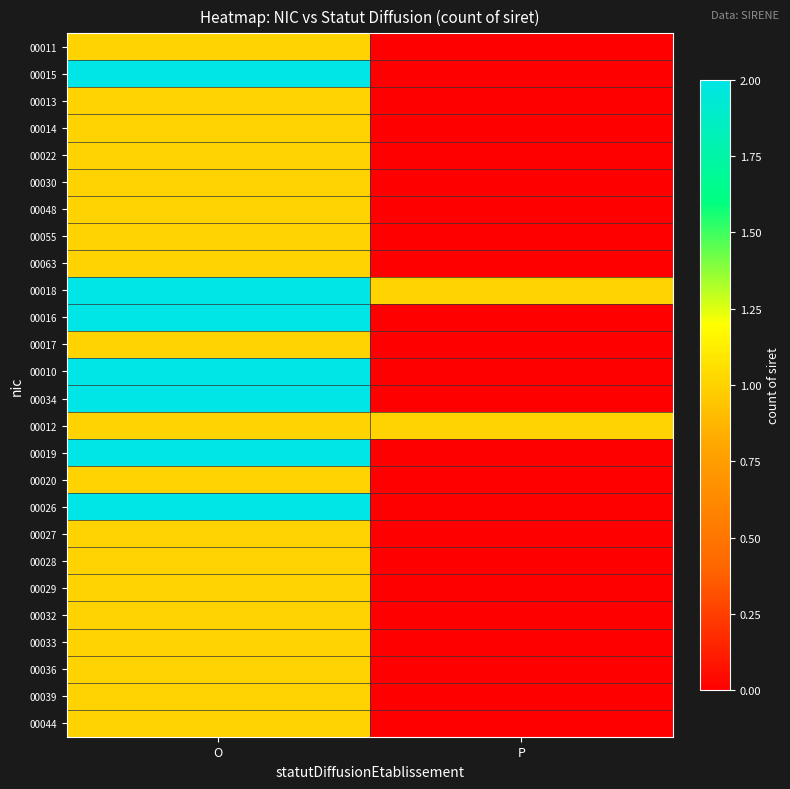

At which category does the chart reach its peak across all series?

O